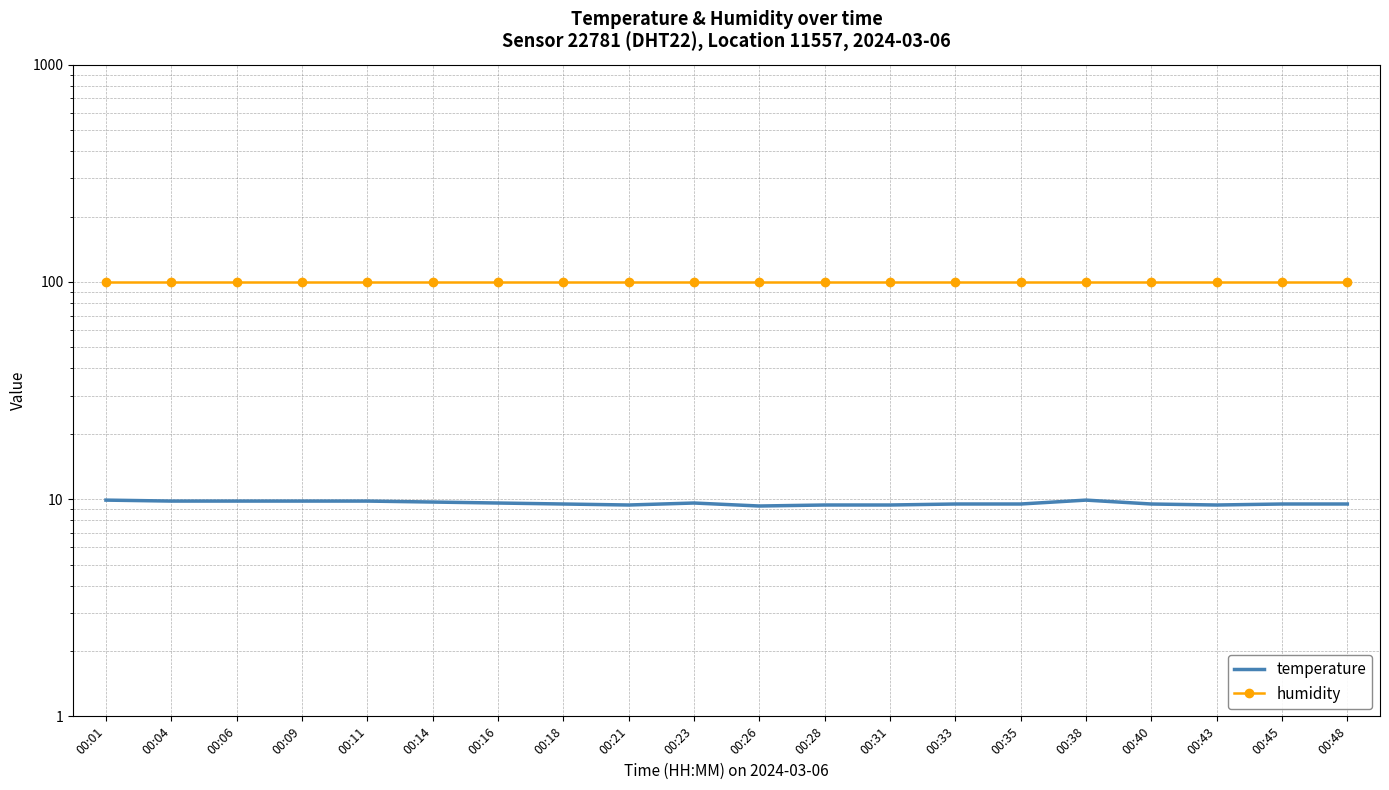

What is the sum of the temperature values at 00:35 and 00:21?

18.9